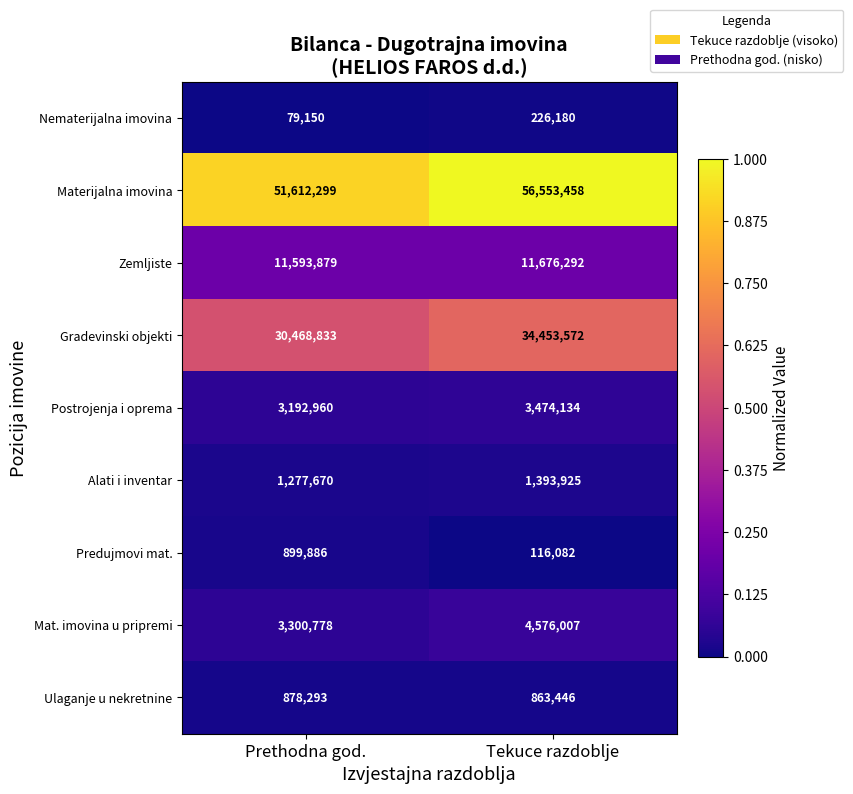

Between Prethodna god. and Tekuce razdoblje, which series saw the biggest shift?

Materijalna imovina